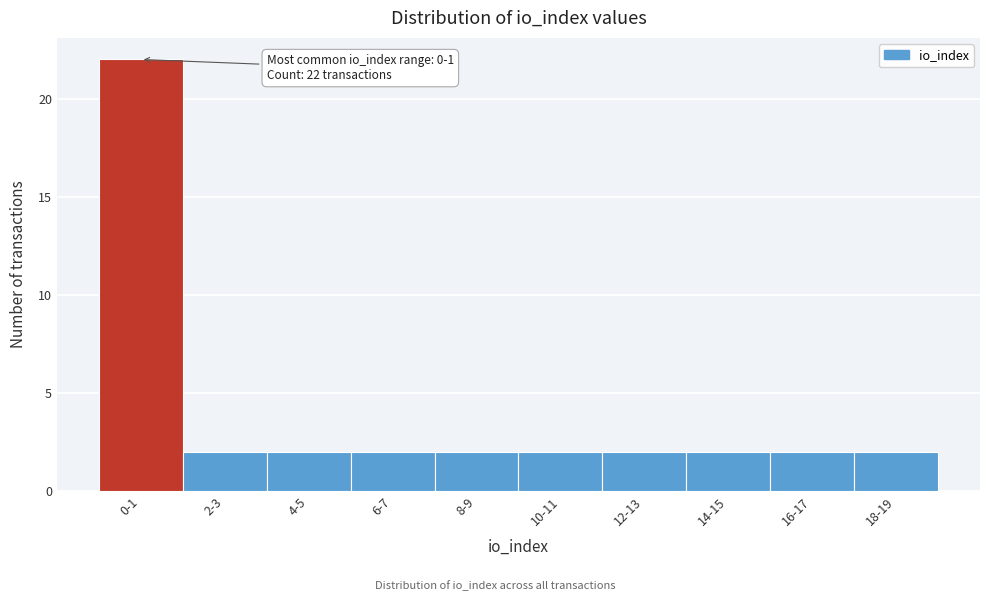

Reading left to right, what are all the values shown in this chart?

0-1=22	2-3=2	4-5=2	6-7=2	8-9=2	10-11=2	12-13=2	14-15=2	16-17=2	18-19=2